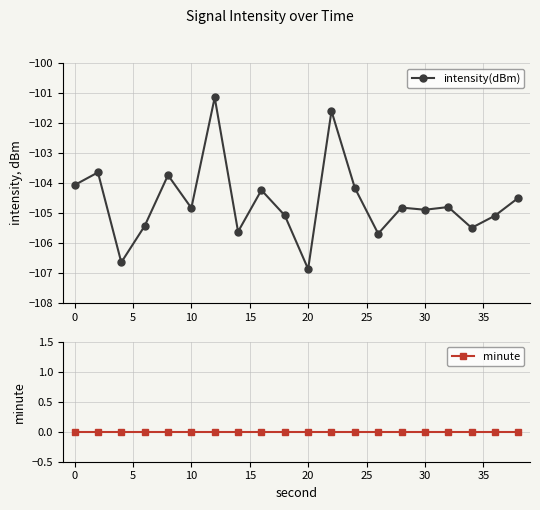

At which label does intensity(dBm) reach its minimum?

20